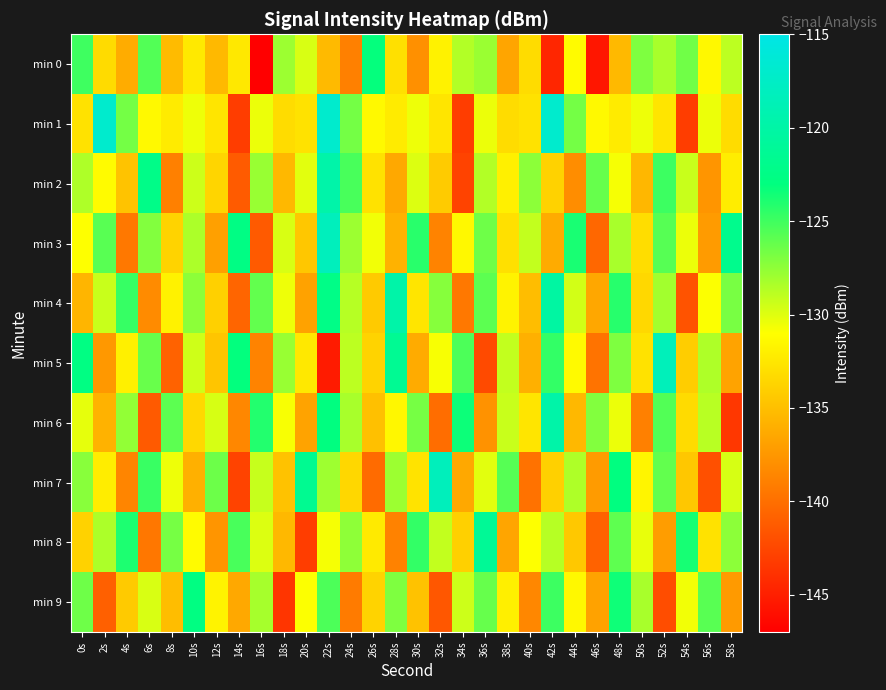

Between 6s and 12s, which is larger?

6s